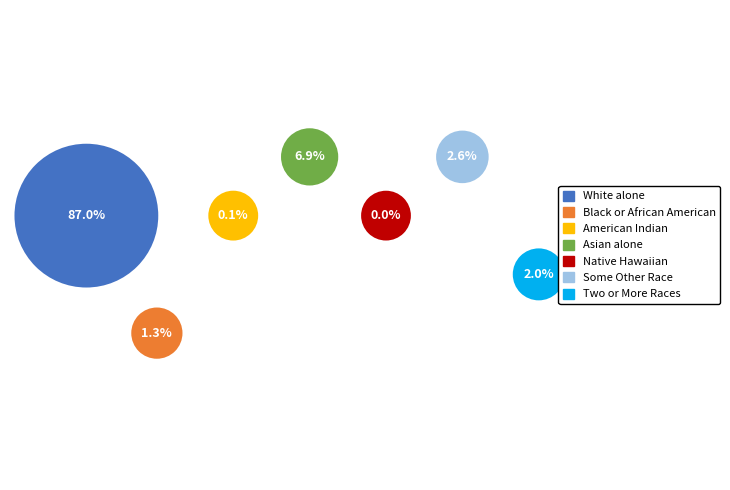

How many segments does this pie chart have?

7